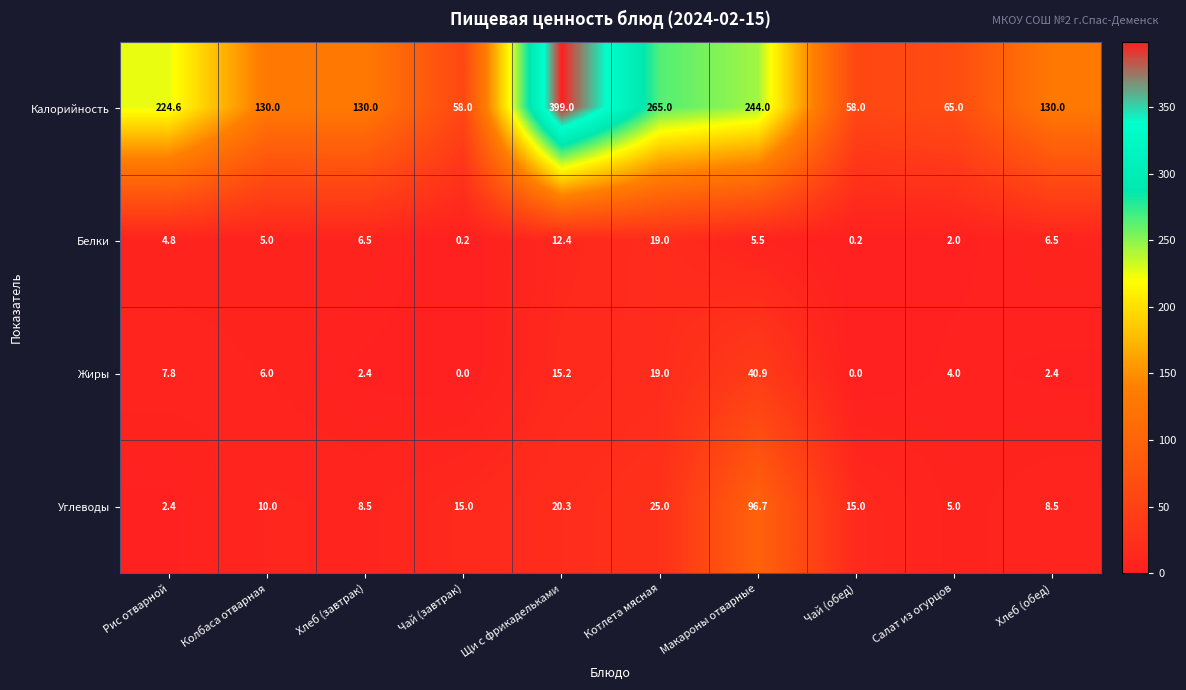

True or false: Калорийность has a value of 31.0 at Хлеб (обед).

False